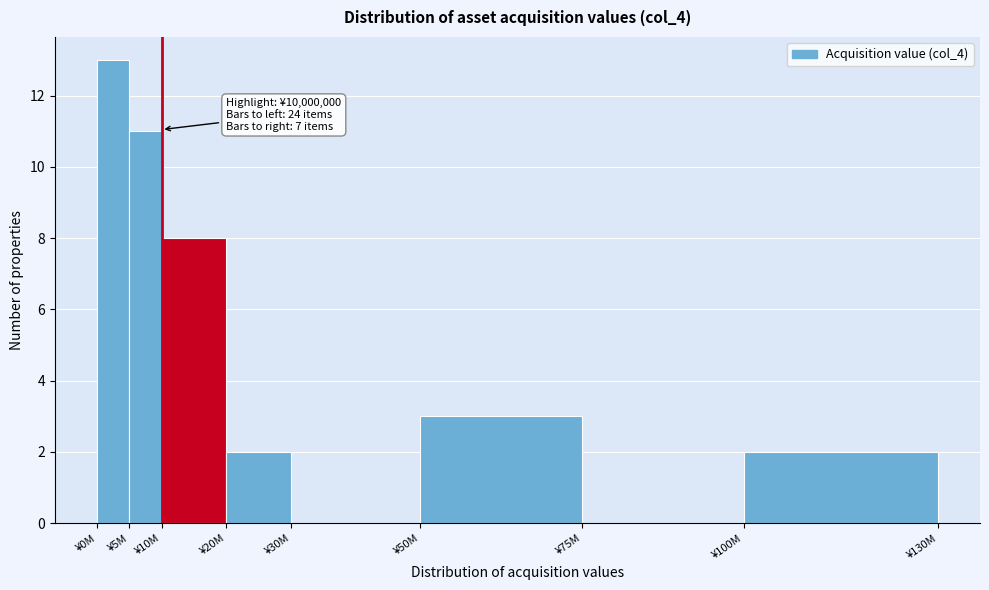

Reading right to left, extract all data points from this chart.

¥100M=2	¥75M=0	¥50M=3	¥30M=0	¥20M=2	¥10M=8	¥5M=11	¥0M=13